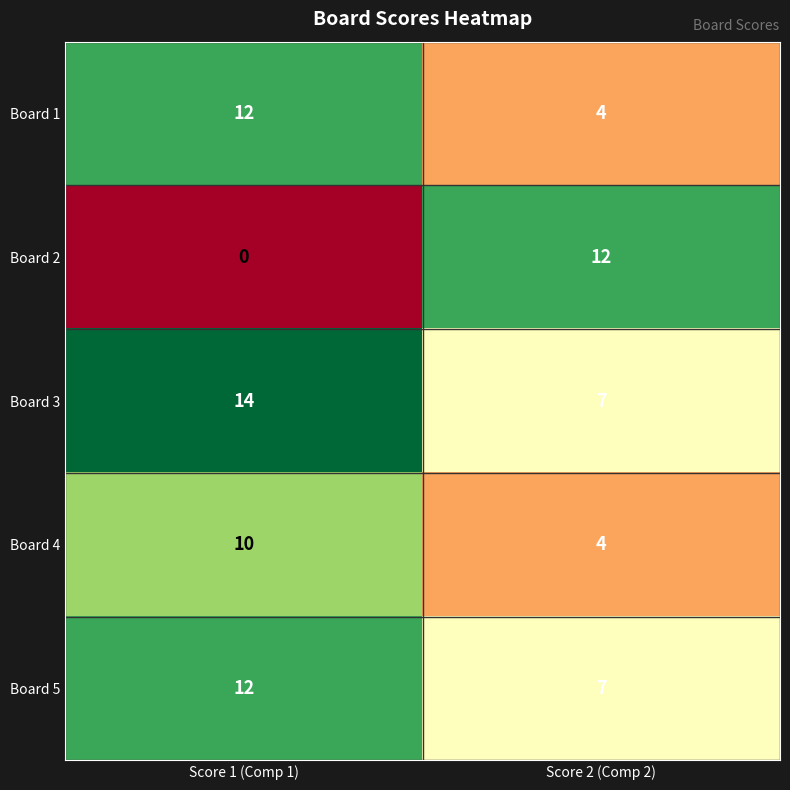

How many data points does each series have?

2